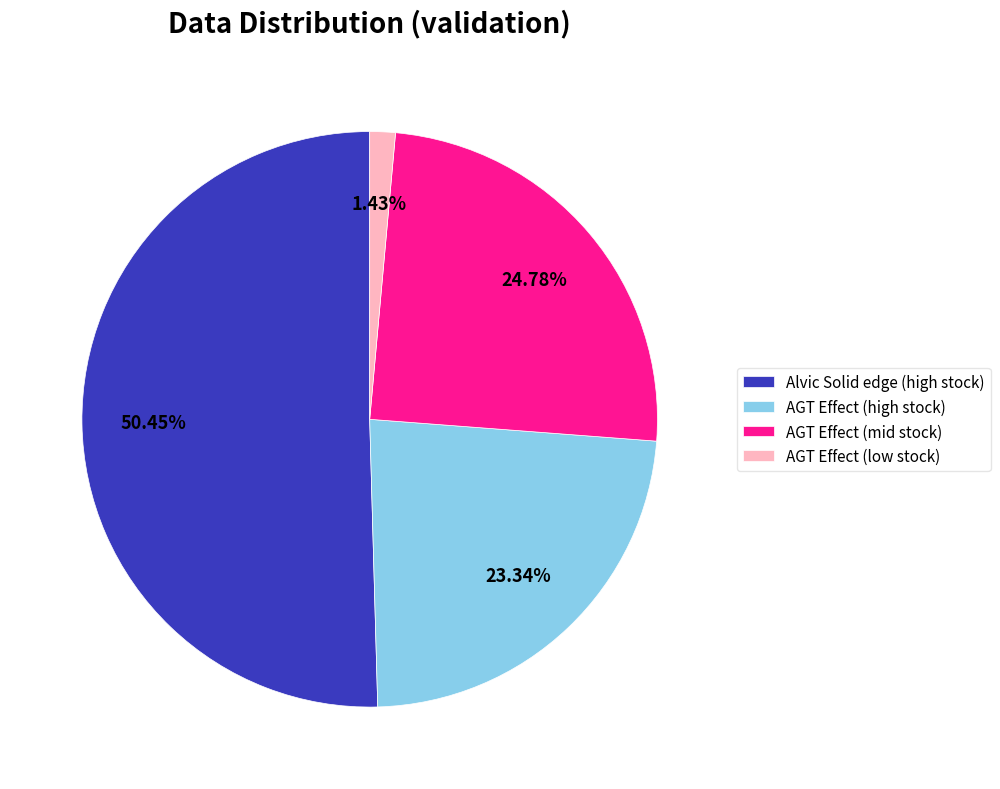

Is the sum of AGT Effect (low stock) and Alvic Solid edge (high stock) greater than half?

Yes